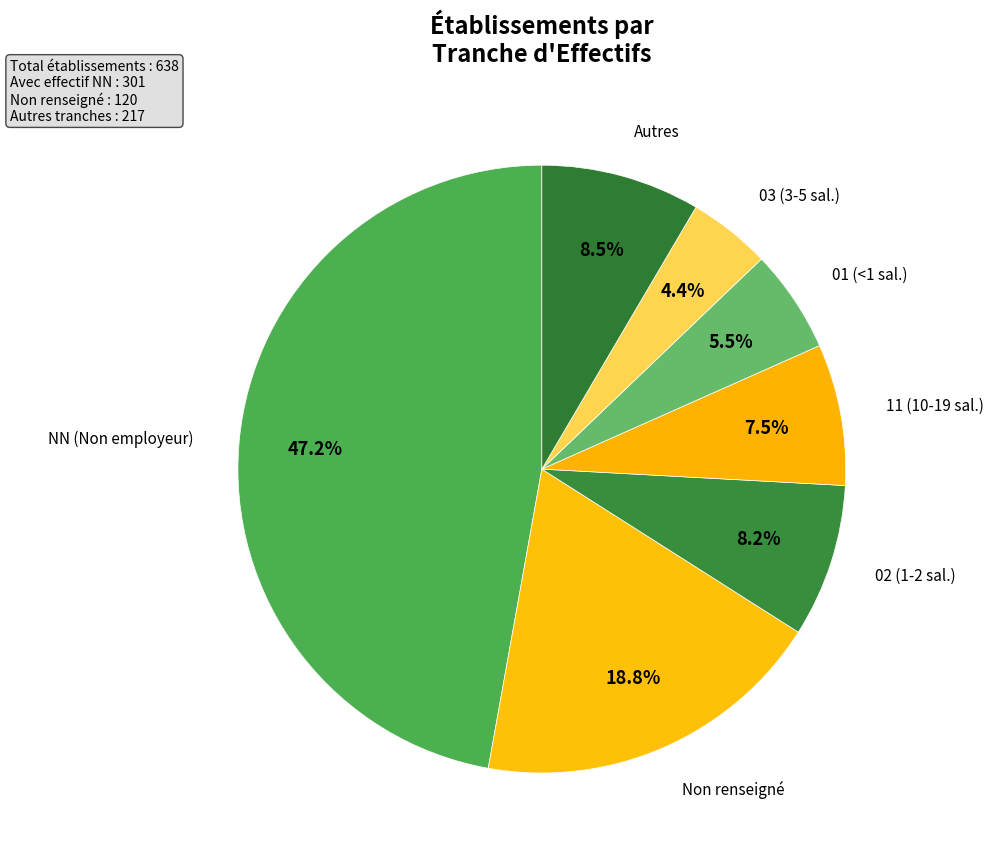

Which has a higher value, Non renseigné or Autres?

Non renseigné